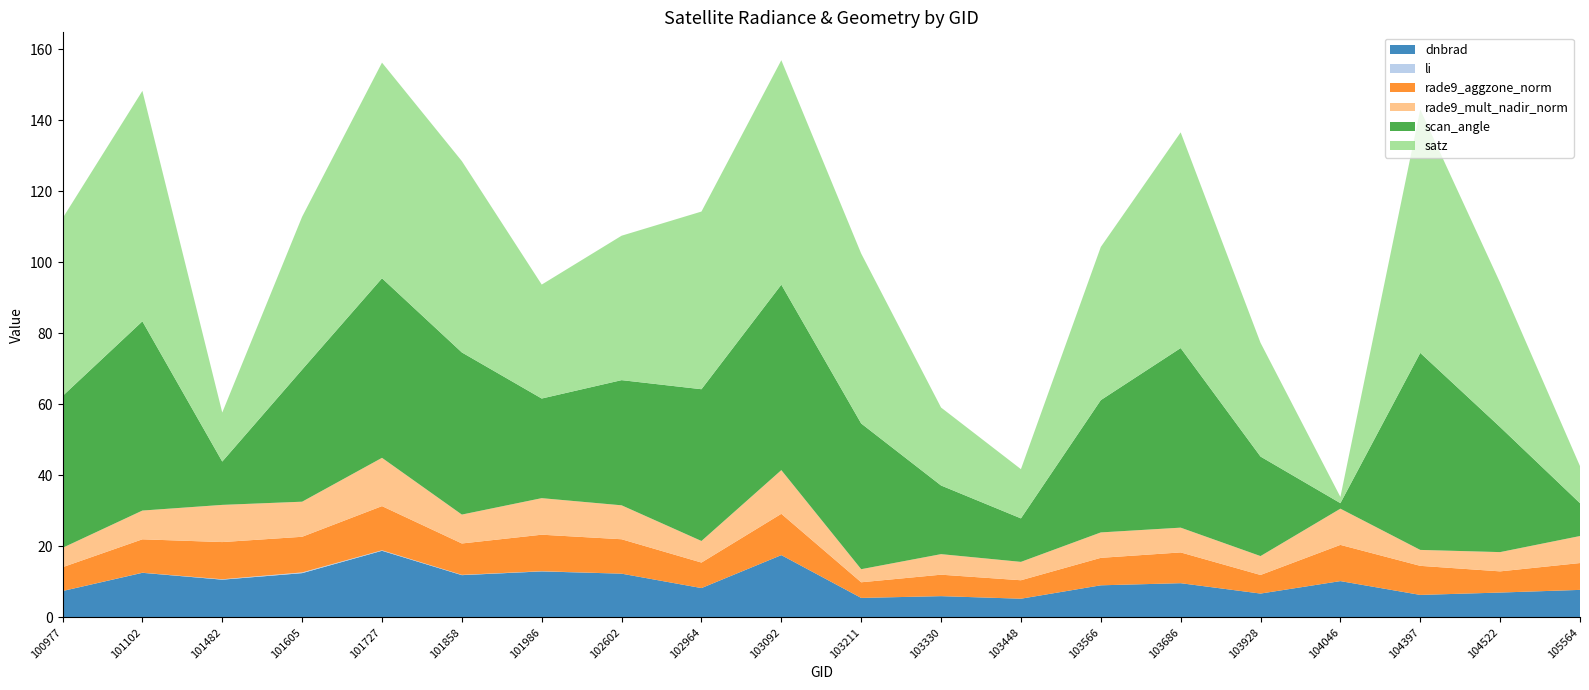

Reading left to right, transcribe all the data shown in this chart.

dnbrad: 7.4	12.5	10.6	12.4	18.7	11.9	12.9	12.3	8.2	17.5	5.5	6.0	5.2	9.0	9.6	6.7	10.2	6.3	7.0	7.7
li: 0.0	0.0	0.1	0.2	0.1	0.1	0.1	0.0	0.0	0.0	0.0	0.0	0.0	0.0	0.0	0.0	0.0	0.0	0.0	0.0
rade9_aggzone_norm: 6.7	9.4	10.5	10.0	12.4	8.8	10.3	9.7	7.2	11.6	4.4	6.0	5.2	7.7	8.7	5.2	10.2	8.2	6.0	7.6
rade9_mult_nadir_norm: 5.5	8.1	10.5	9.9	13.6	8.1	10.3	9.6	6.1	12.3	3.7	5.8	5.2	7.2	7.0	5.3	10.2	4.5	5.4	7.6
scan_angle: 42.7	53.3	12.2	37.2	50.6	45.7	28.1	35.2	42.7	52.2	41.0	19.3	12.2	37.3	50.6	28.0	1.6	55.5	35.2	9.2
satz: 50.0	64.9	13.8	43.1	60.7	53.9	32.1	40.7	50.0	63.2	47.9	22.0	13.9	43.1	60.7	32.0	1.8	68.5	40.6	10.5